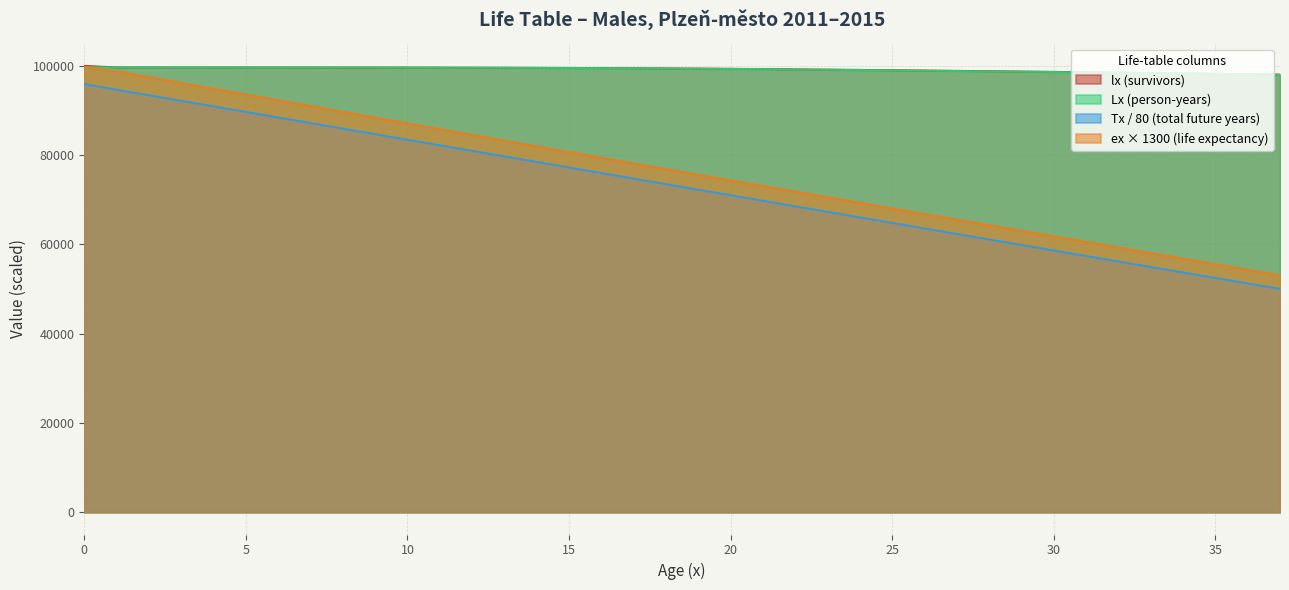

How many lines are shown in the chart?

4